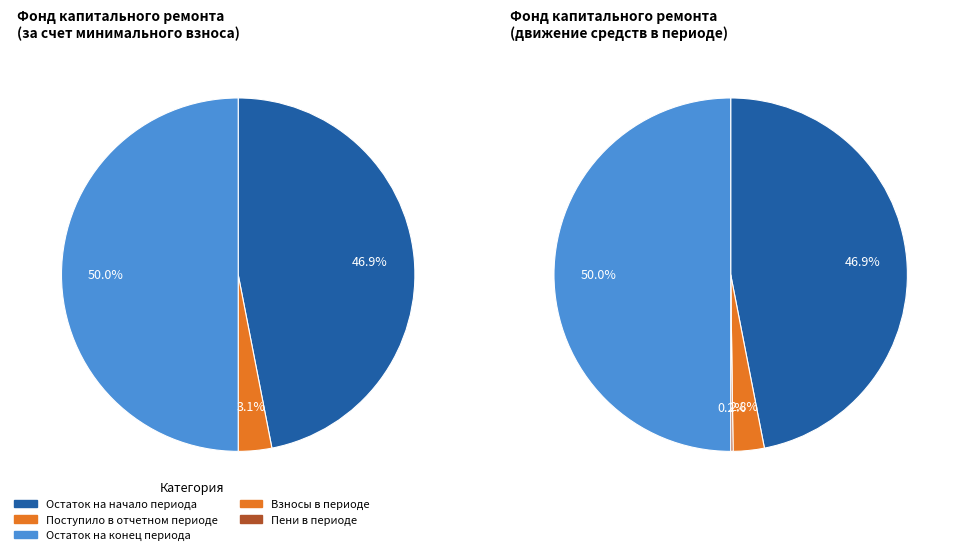

How many slices are in this pie chart?

4